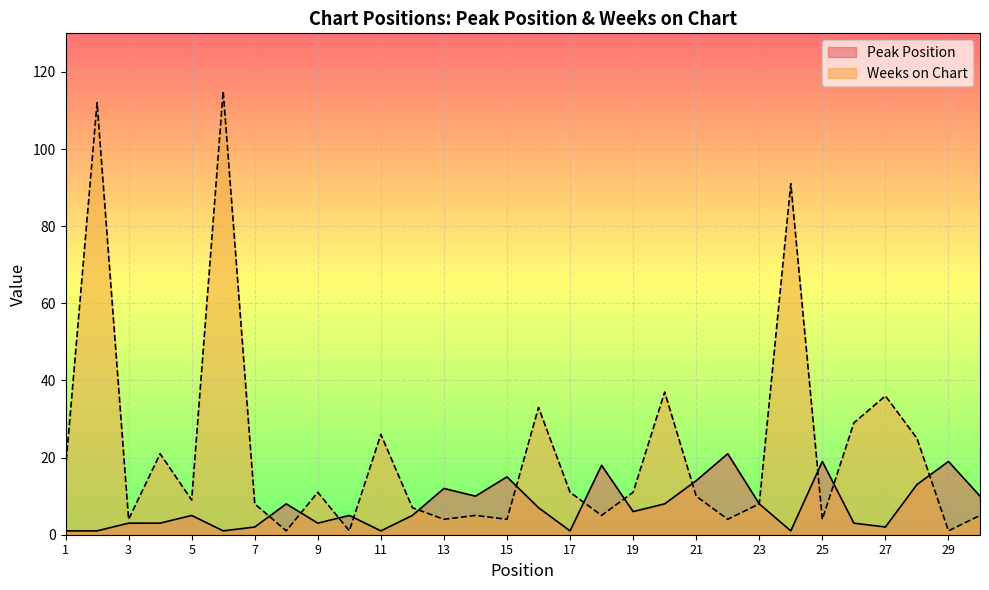

Which series has the largest total across all categories?

Weeks on Chart